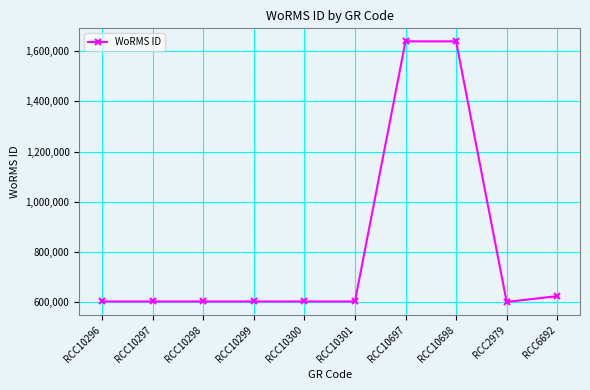

Read the value at RCC10300, to the nearest 100.

602800